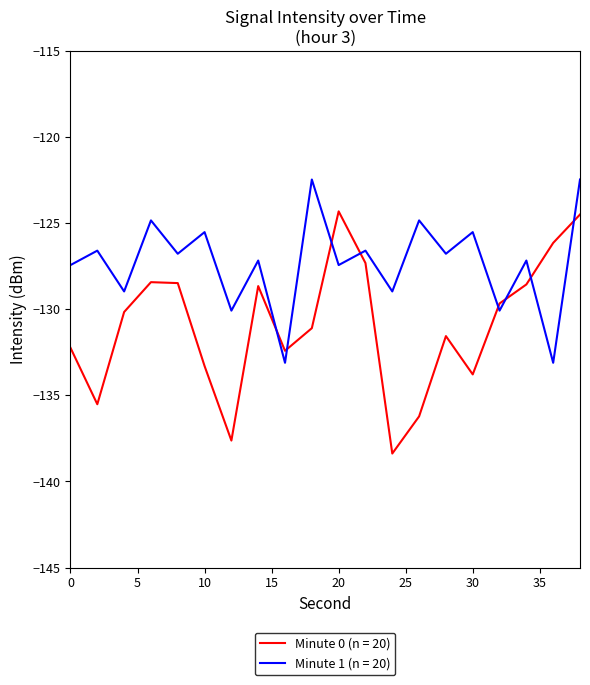

What is the greatest value displayed?

-122.5